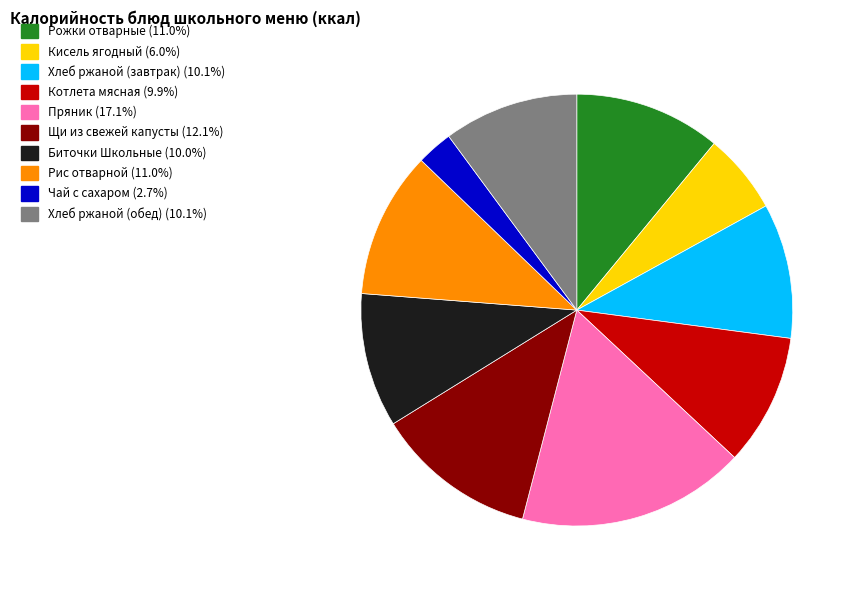

Is there any slice that represents more than half of the pie?

No